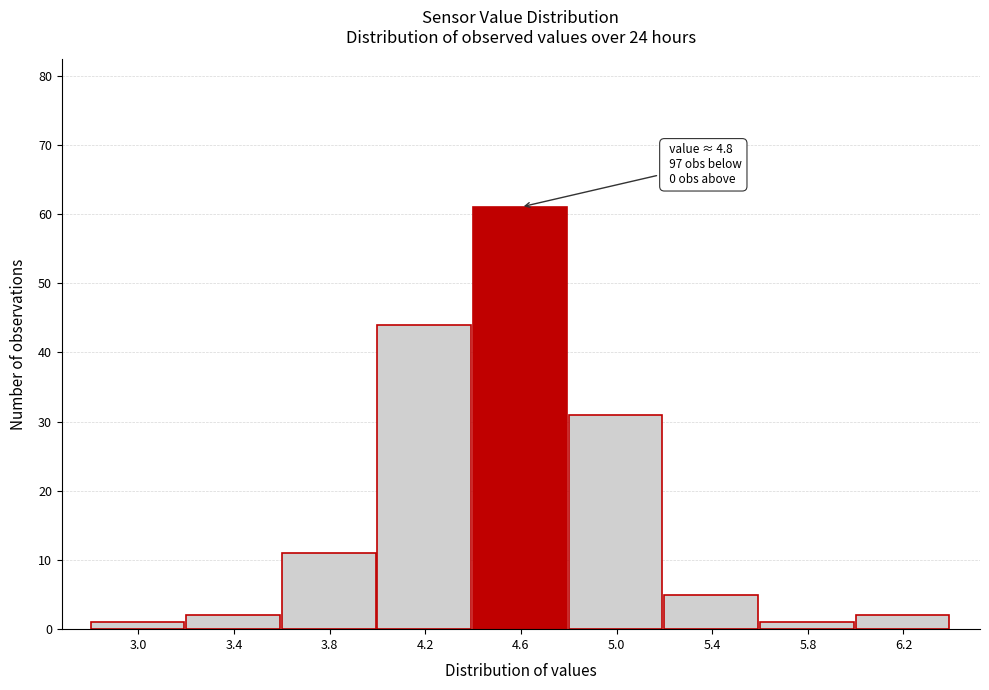

Reading left to right, what are all the values shown in this chart?

3.0=1	3.4=2	3.8=11	4.2=44	4.6=61	5.0=31	5.4=5	5.8=1	6.2=2